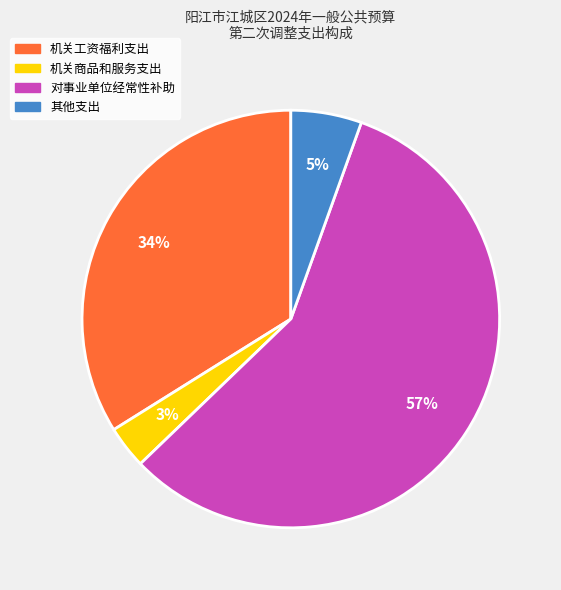

What is the largest slice in the pie chart?

对事业单位经常性补助